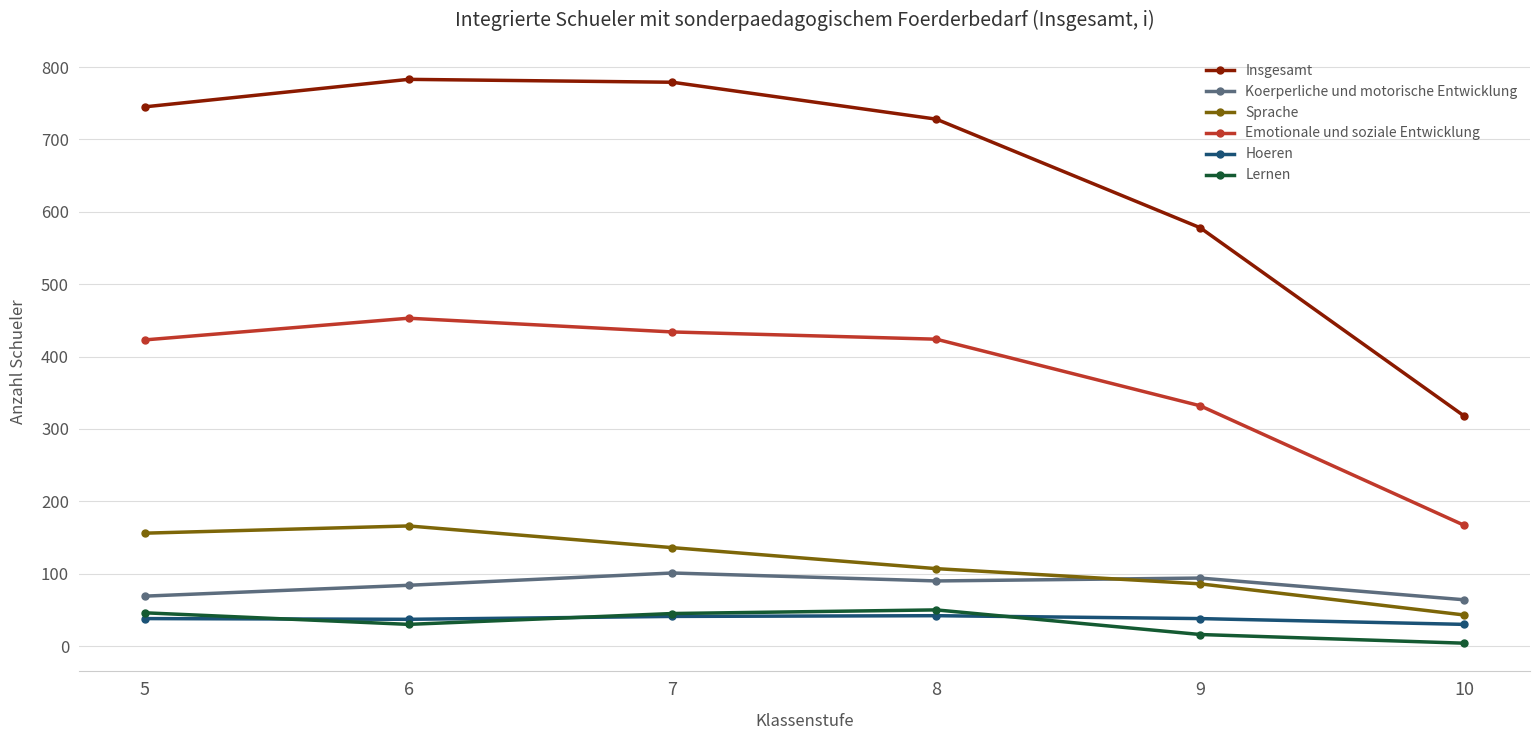

True or false: Insgesamt and Emotionale und soziale Entwicklung cross at least once.

False